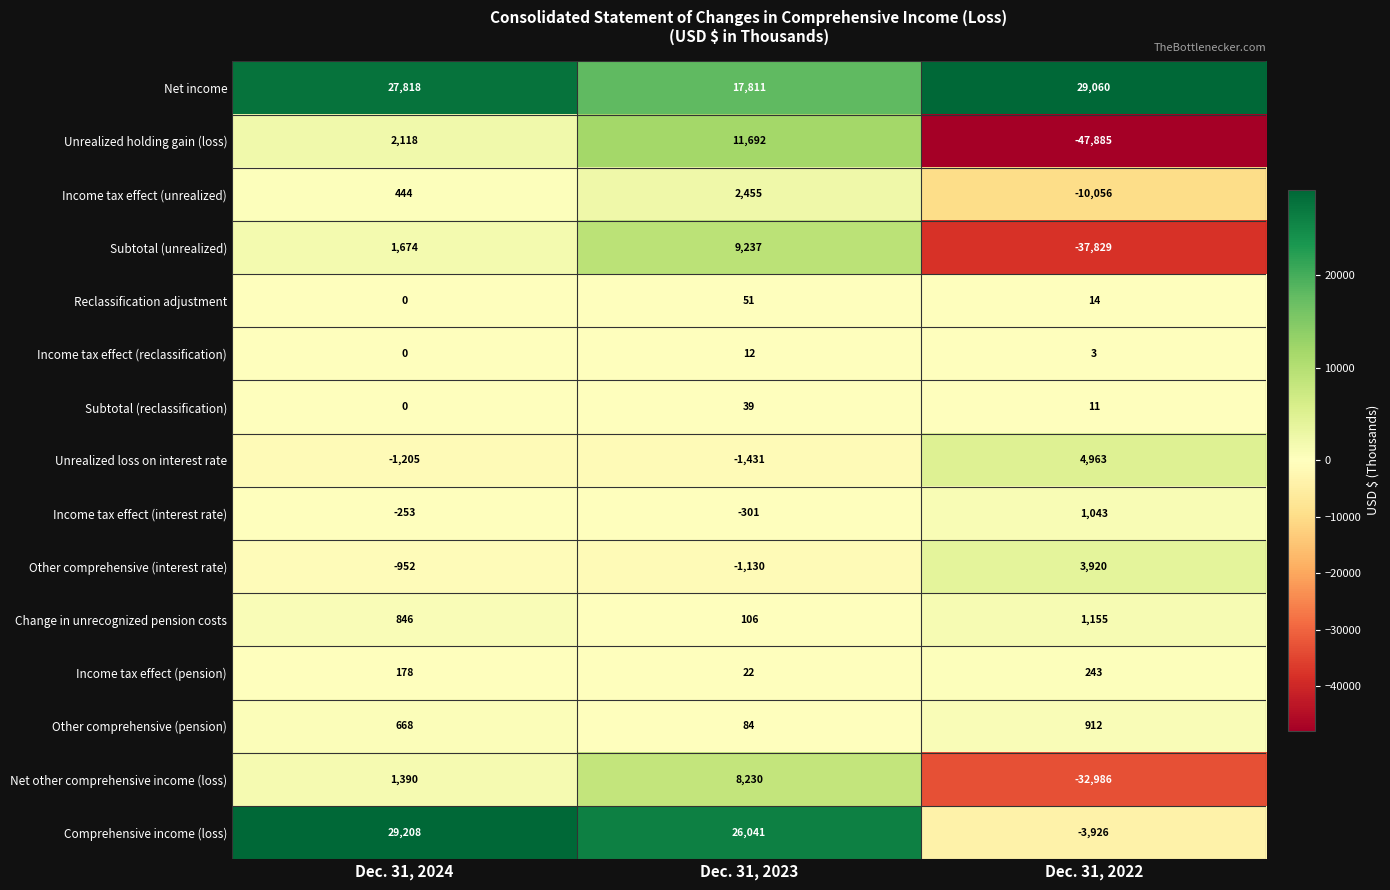

Which series has the largest total across all categories?

Net income